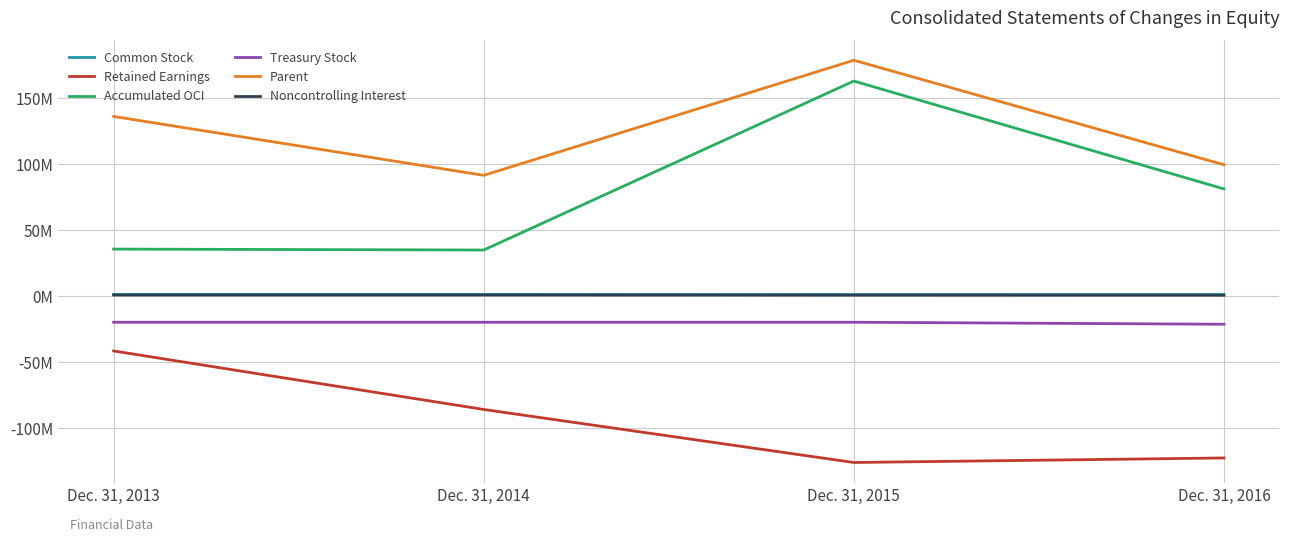

Does the chart have visible grid lines?

Yes